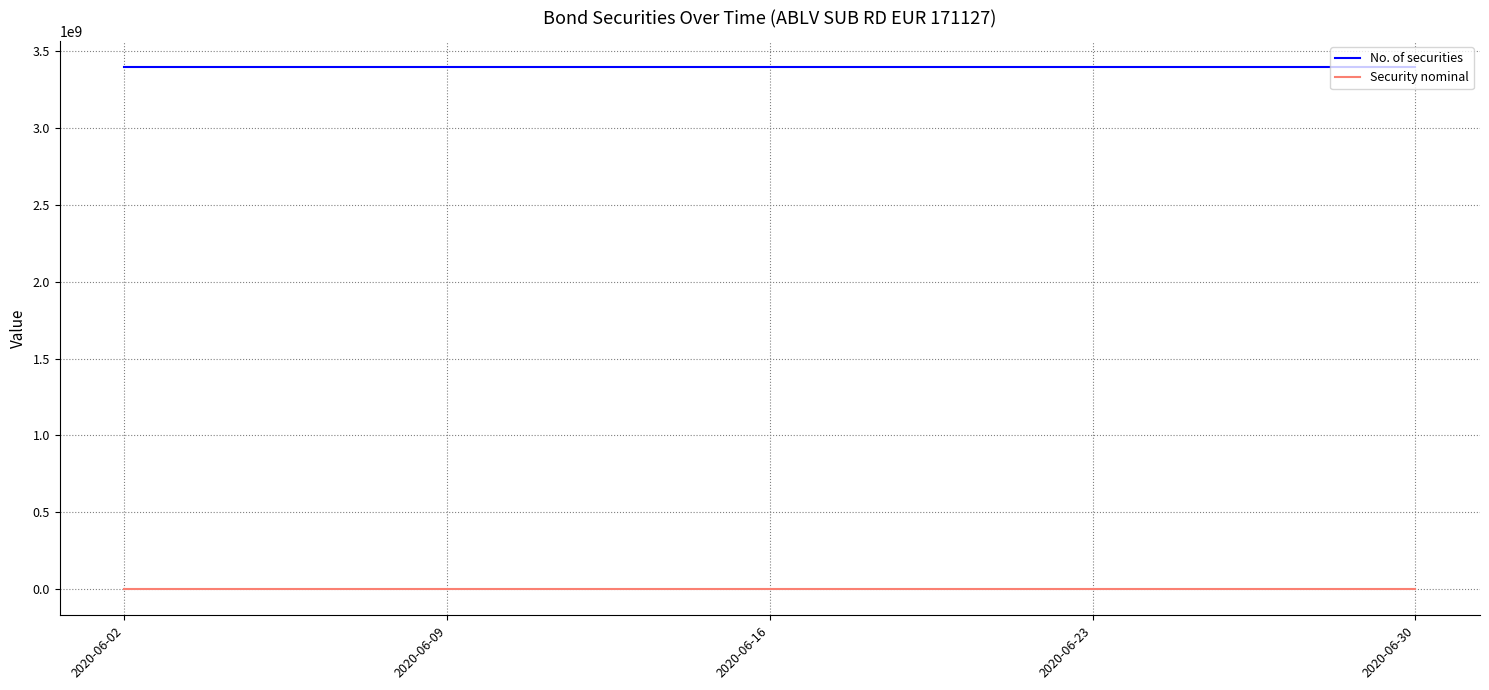

What is the sum of all Security nominal values?

0.2